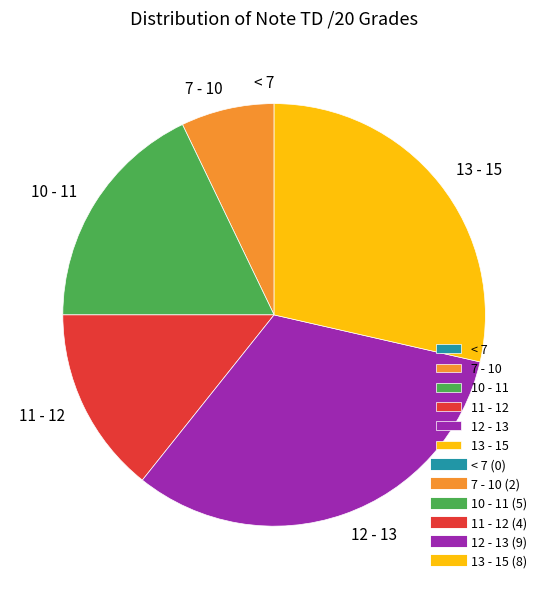

Is the sum of 7 - 10 and 12 - 13 greater than half?

No